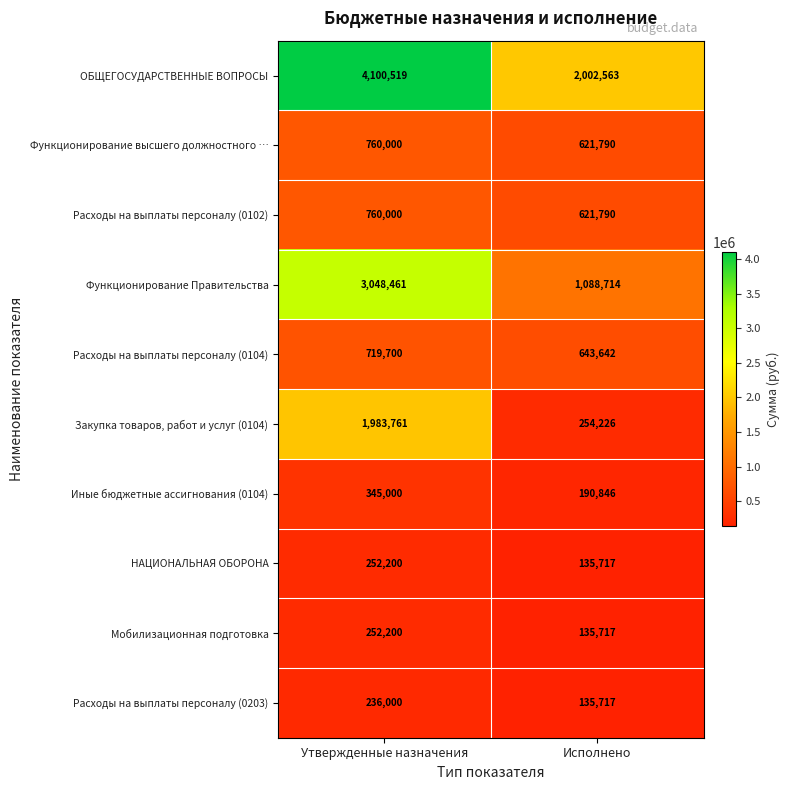

At which category is the sum across all series the highest?

Утвержденные назначения